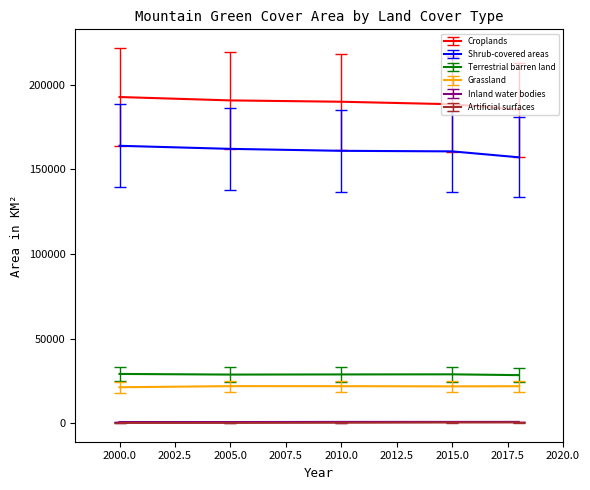

True or false: Croplands and Shrub-covered areas intersect in this chart.

False